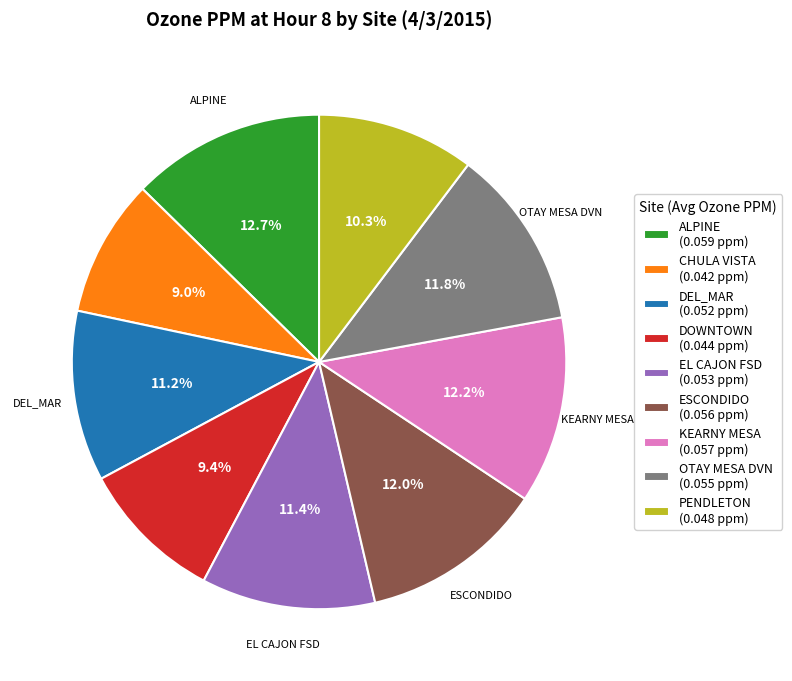

Is there any slice that represents more than half of the pie?

No